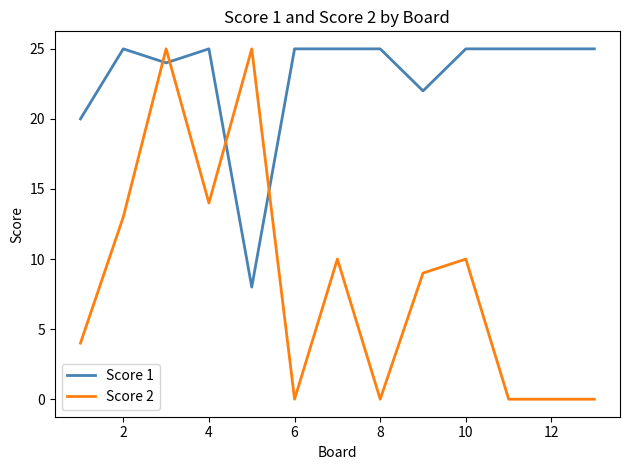

List the series in order of their overall mean, lowest first.

Score 2, Score 1